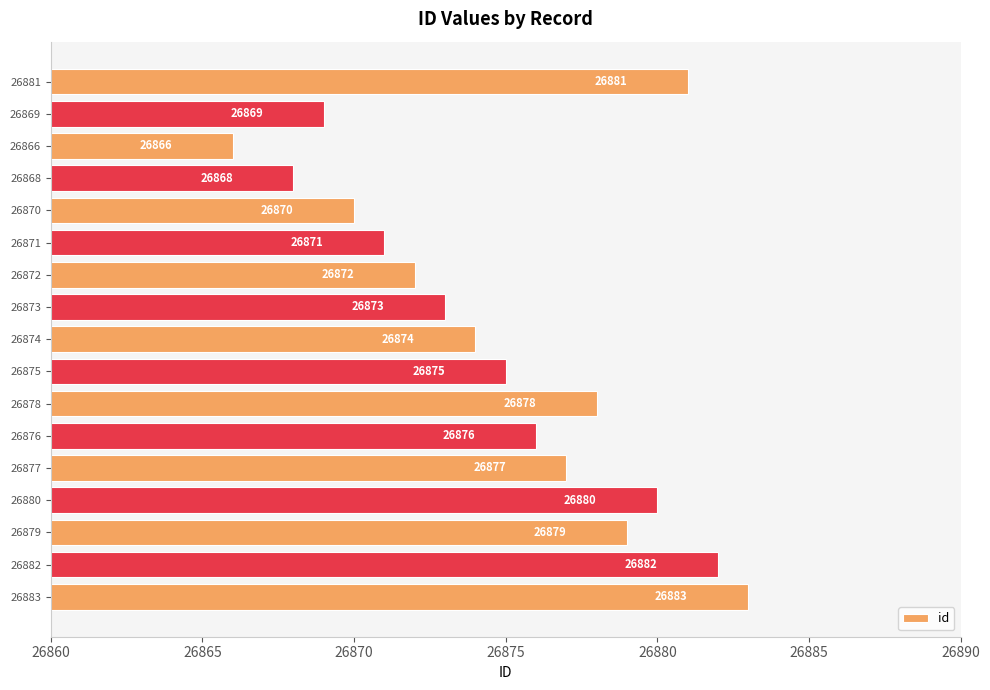

Which category has the highest value across all series?

26883